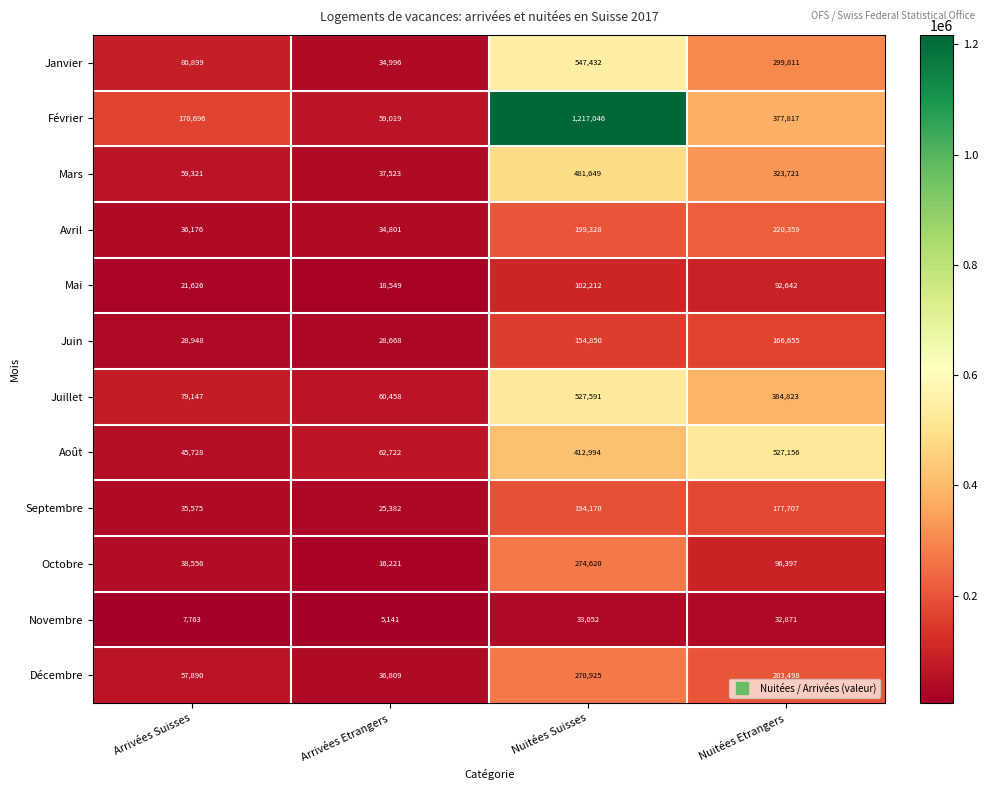

How many data points in Octobre are less than 96397?

2